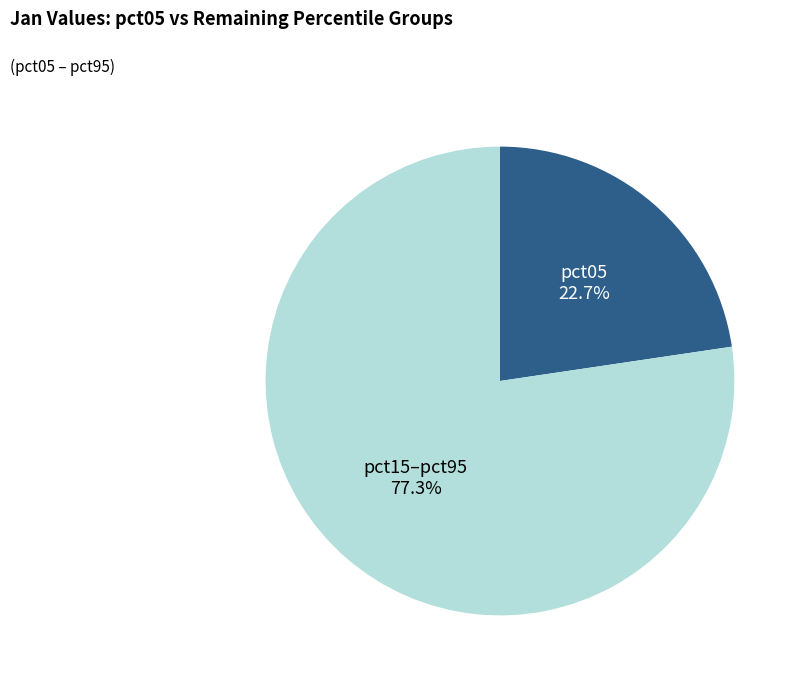

Which category has the biggest portion of the pie?

pct15–pct95